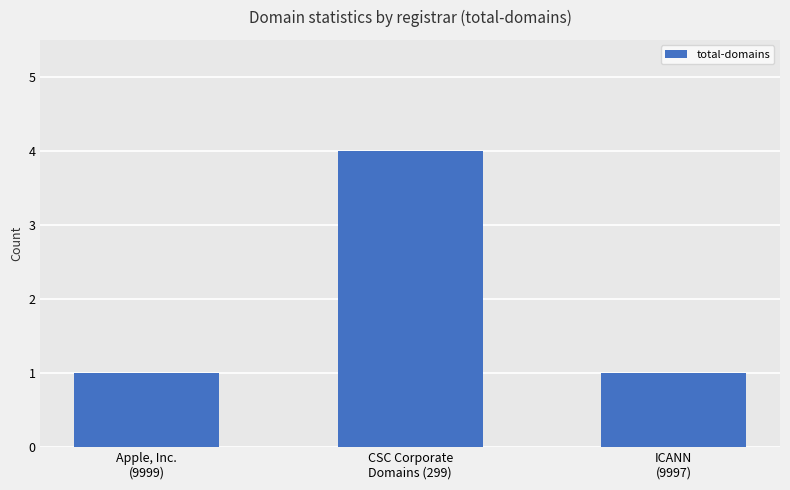

What is the difference between the maximum and minimum values?

3